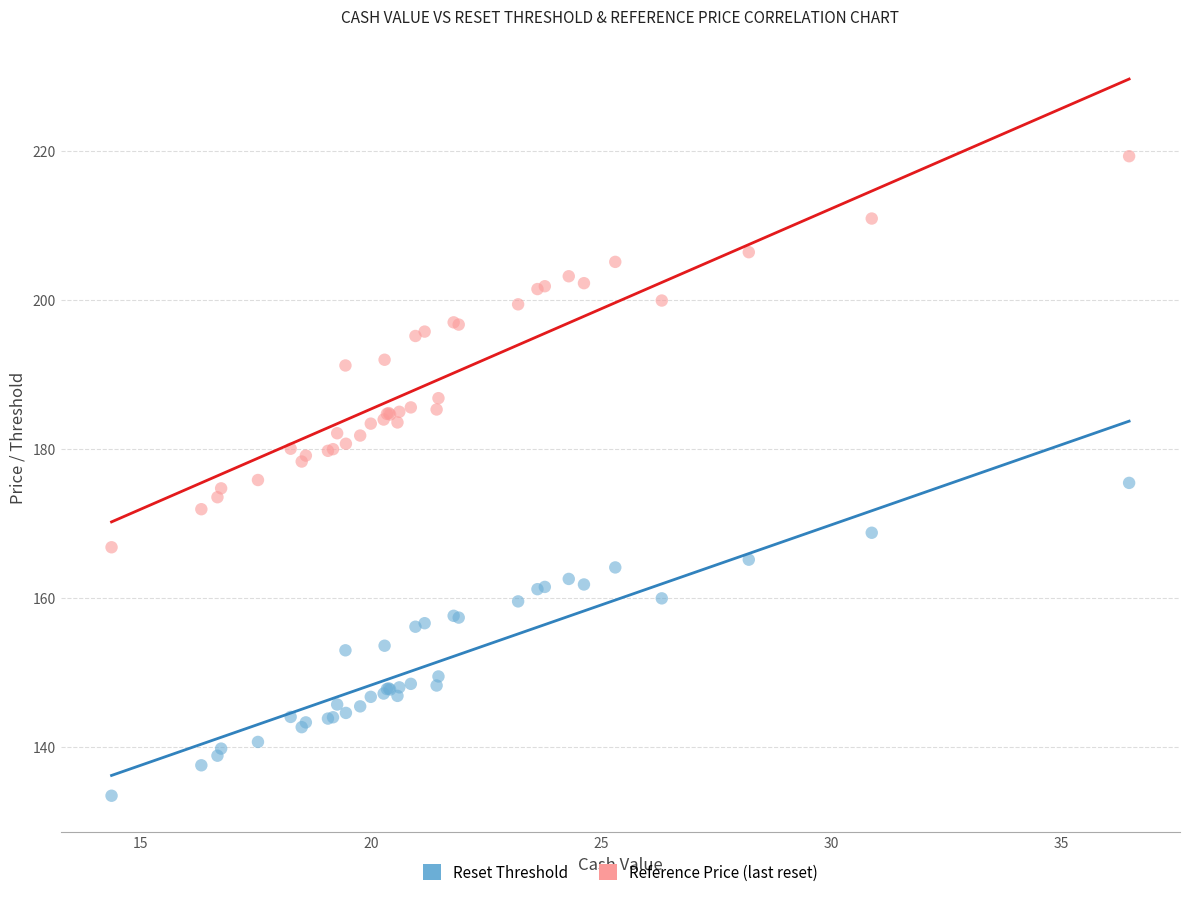

Which series reaches the minimum Y coordinate?

Reset Threshold